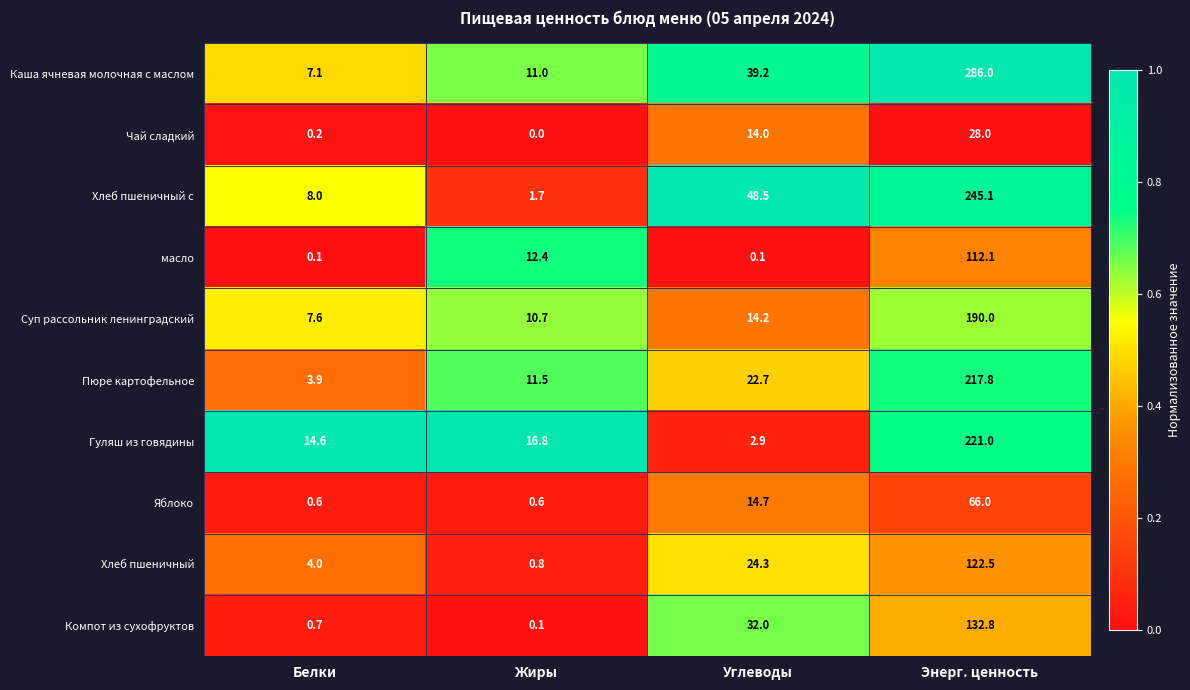

Rank the series by their maximum value, from lowest to highest.

Чай сладкий, Яблоко, масло, Хлеб пшеничный, Компот из сухофруктов, Суп рассольник ленинградский, Пюре картофельное, Гуляш из говядины, Хлеб пшеничный с, Каша ячневая молочная с маслом